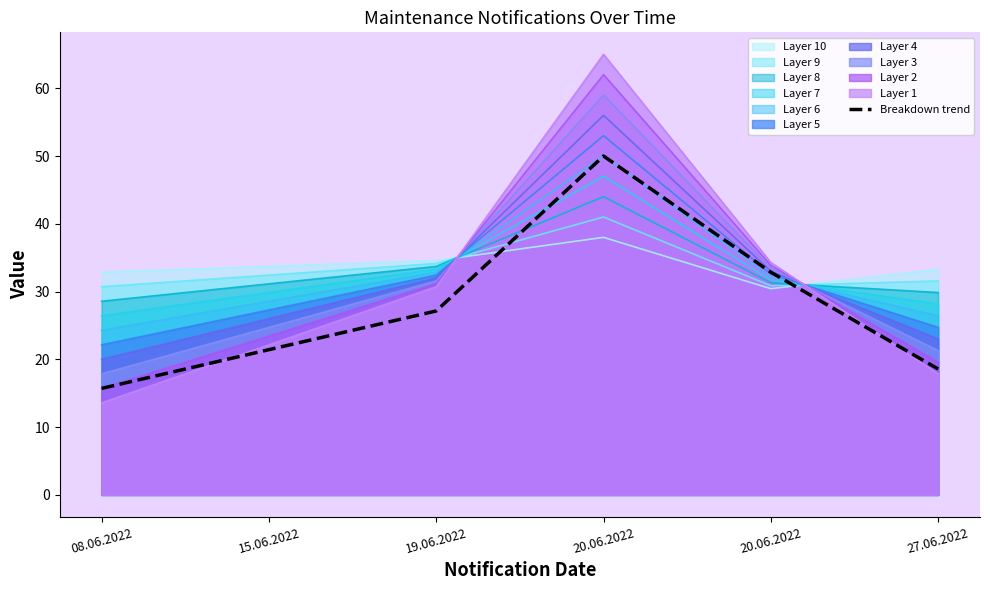

Rank the categories by value from lowest to highest.

08.06.2022, 27.06.2022, 15.06.2022, 19.06.2022, 20.06.2022, 20.06.2022